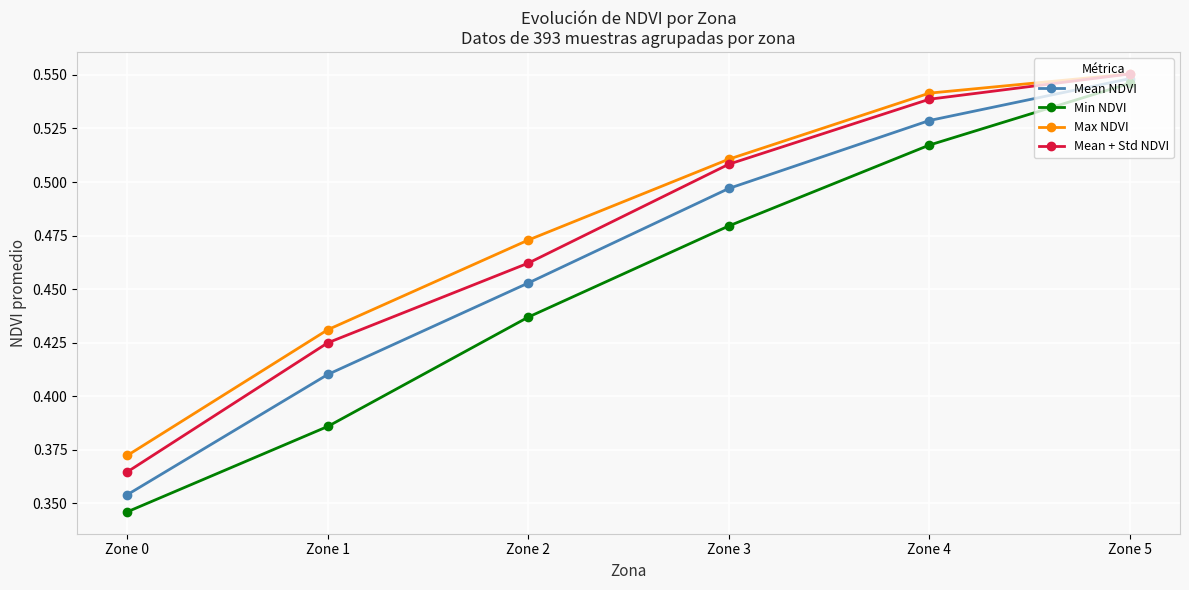

The Mean NDVI series shows 0.1 at Zone 1. True or false?

False